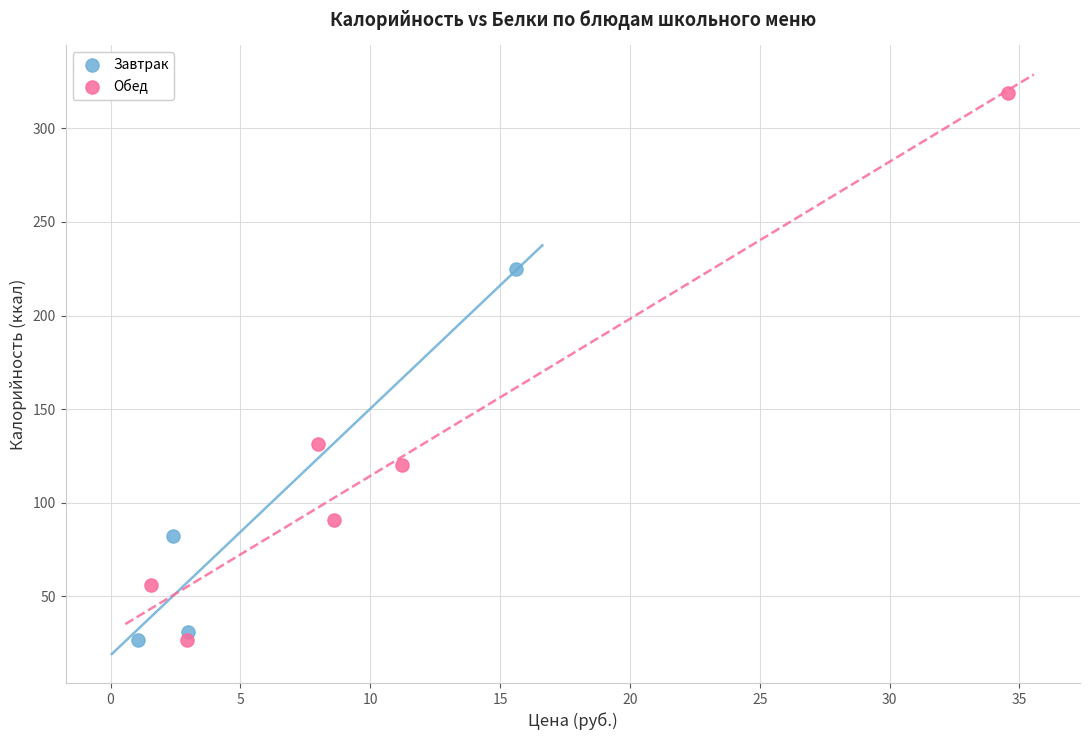

Which series reaches the maximum Y coordinate?

Обед